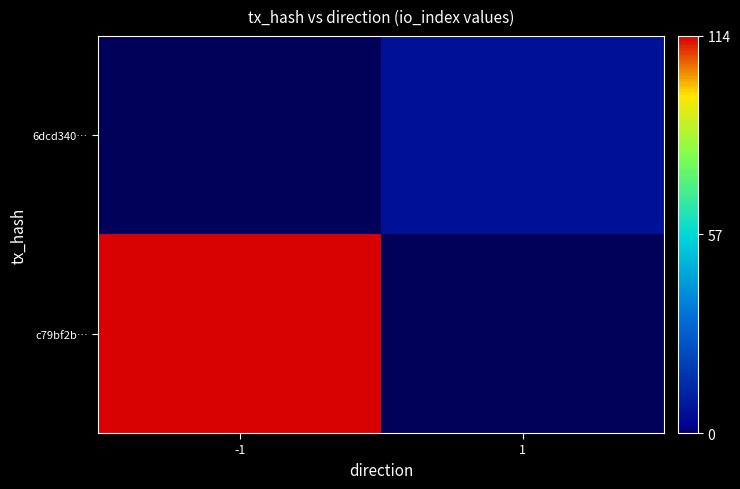

Which label corresponds to the largest value in the chart?

-1